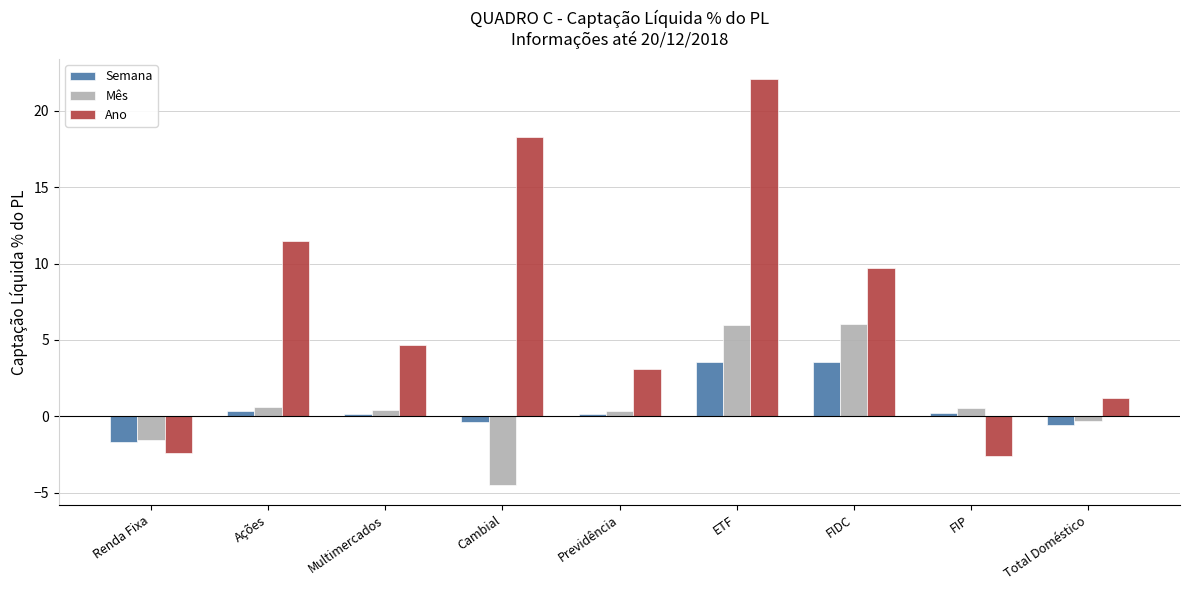

True or false: Ano has a value of 9.7 at FIDC.

True